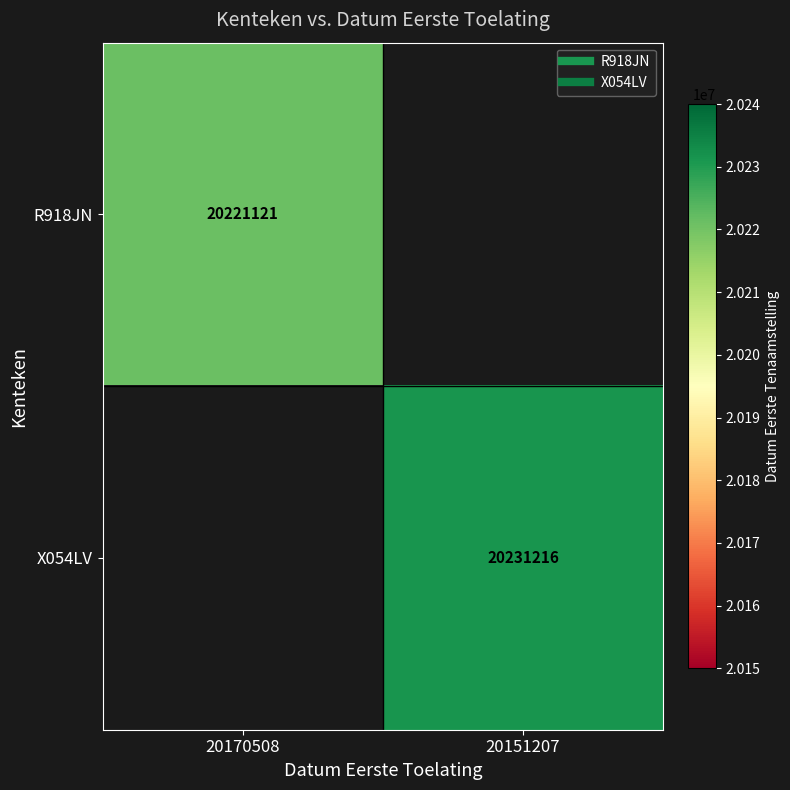

Which series has the largest range (max minus min)?

R918JN